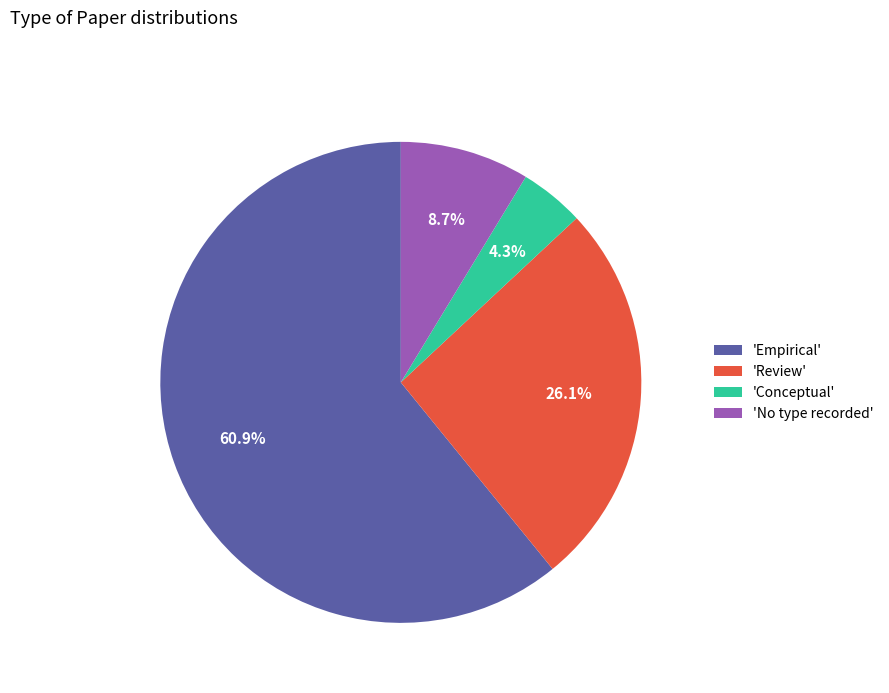

Between 'Empirical' and 'Review', which is larger?

'Empirical'